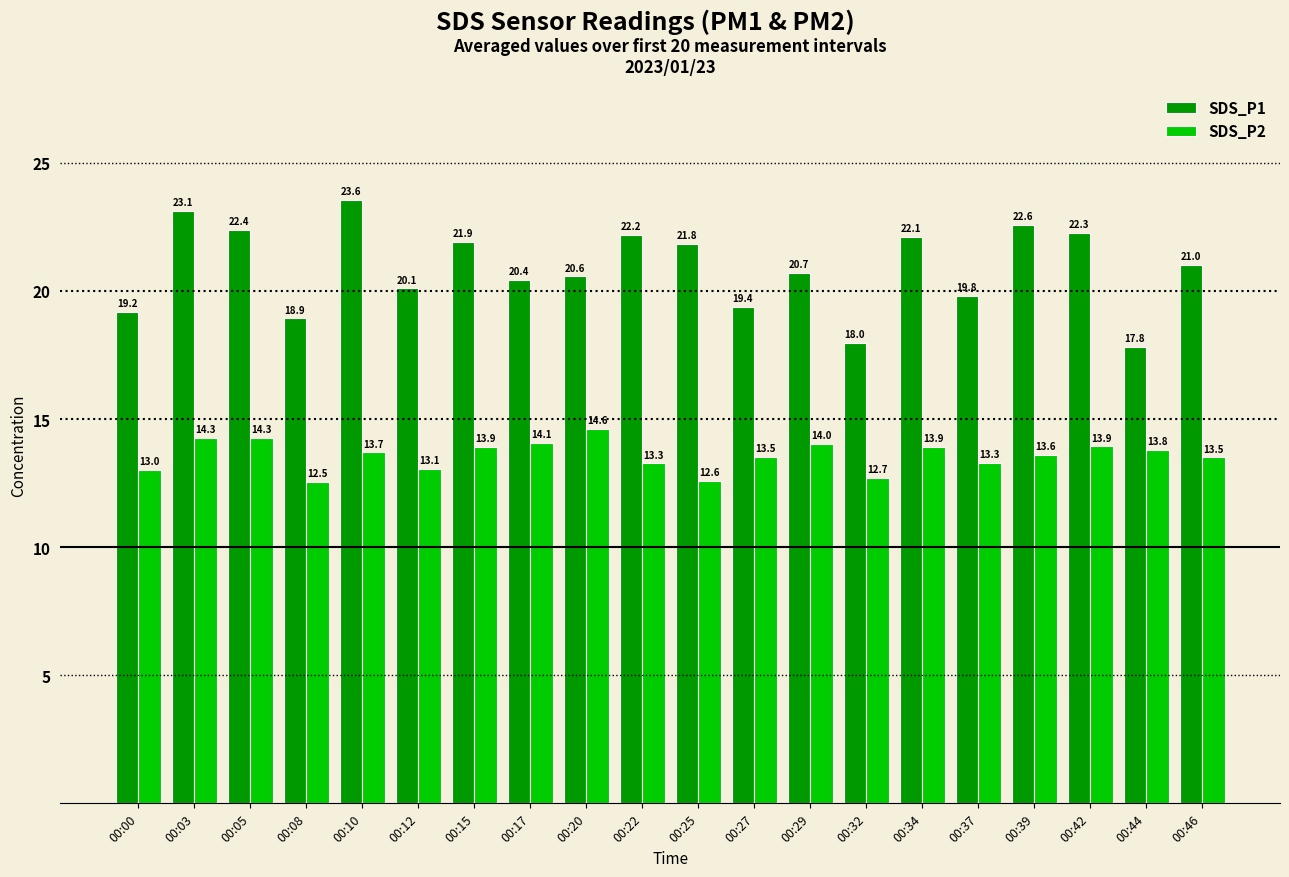

What is the lowest value of the SDS_P1 series?

17.8